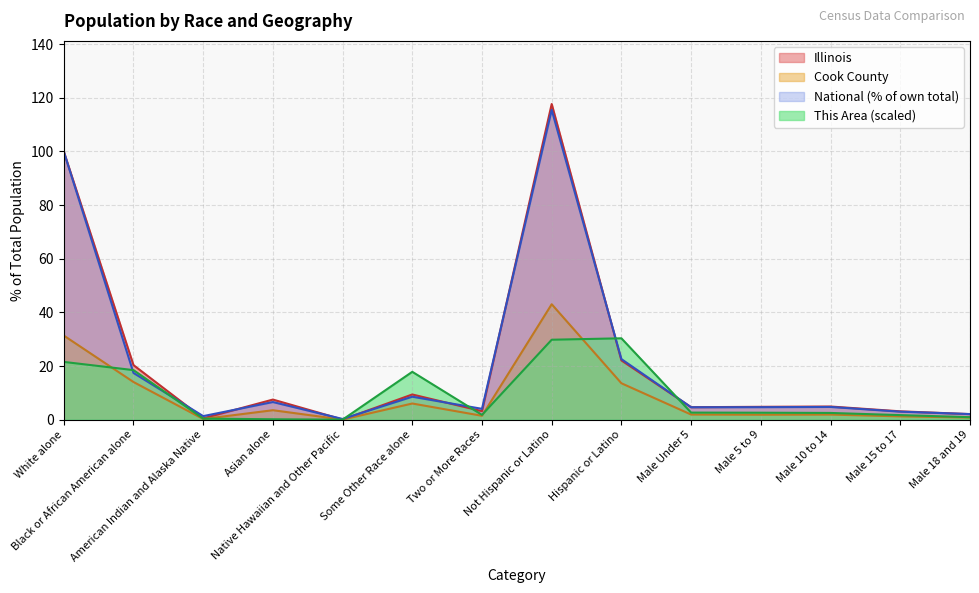

What is the difference between the maximum and minimum values in the Illinois series?

117.7